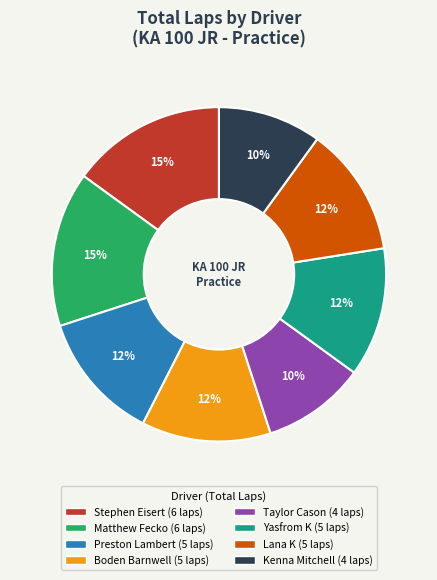

Which has a higher value, Taylor Cason or Lana K?

Lana K